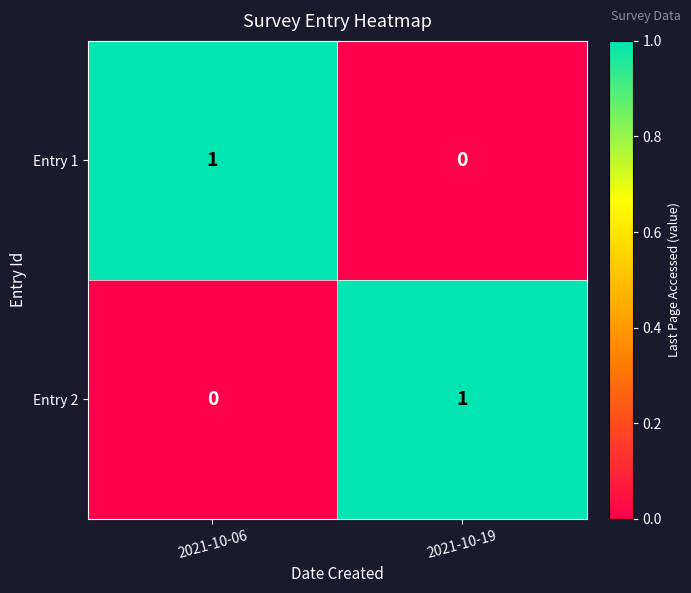

Which category has the highest value in the Entry 2 series?

2021-10-19